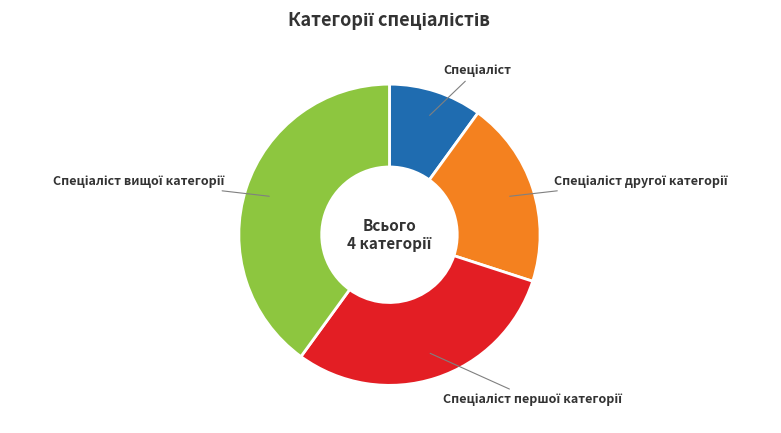

Is there a majority slice in this chart?

No